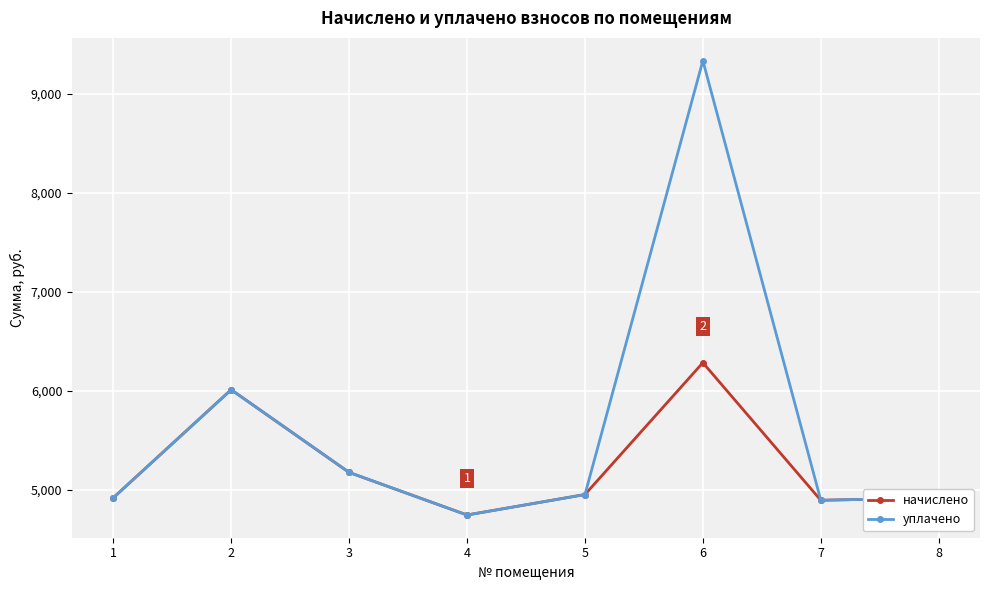

True or false: начислено has a value of 3915.9 at 2.

False